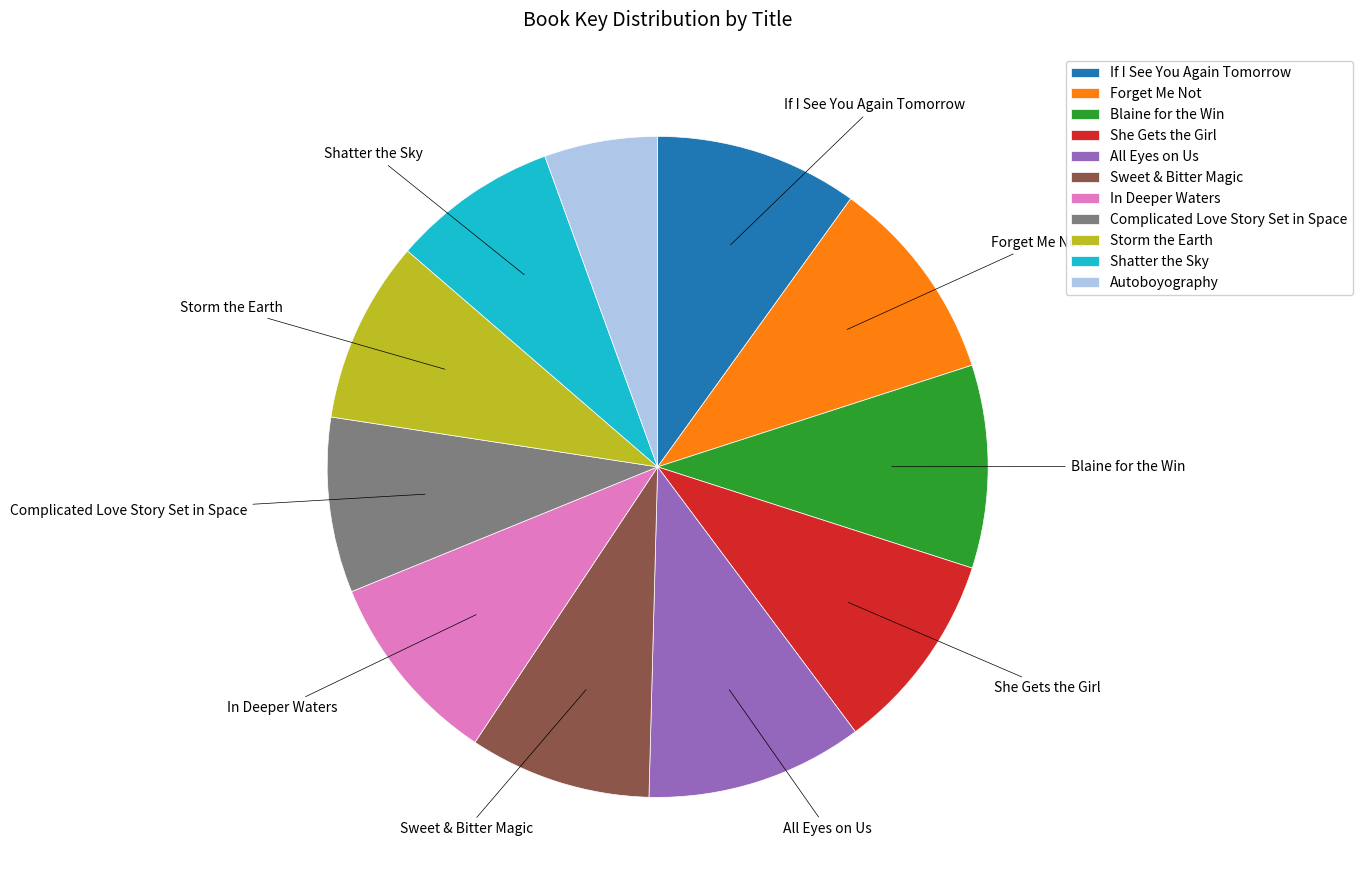

Which category has the biggest portion of the pie?

All Eyes on Us